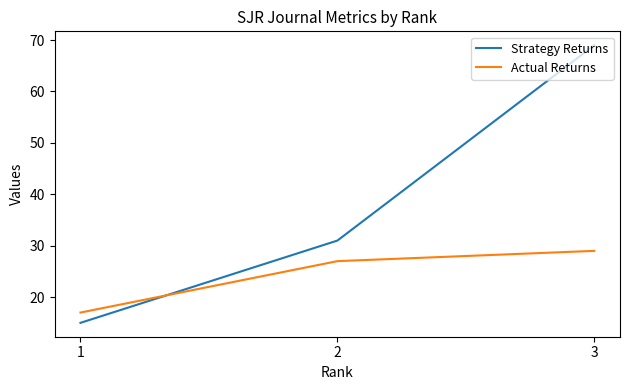

What is the approximate value of Strategy Returns at 3, to the nearest 5?

70